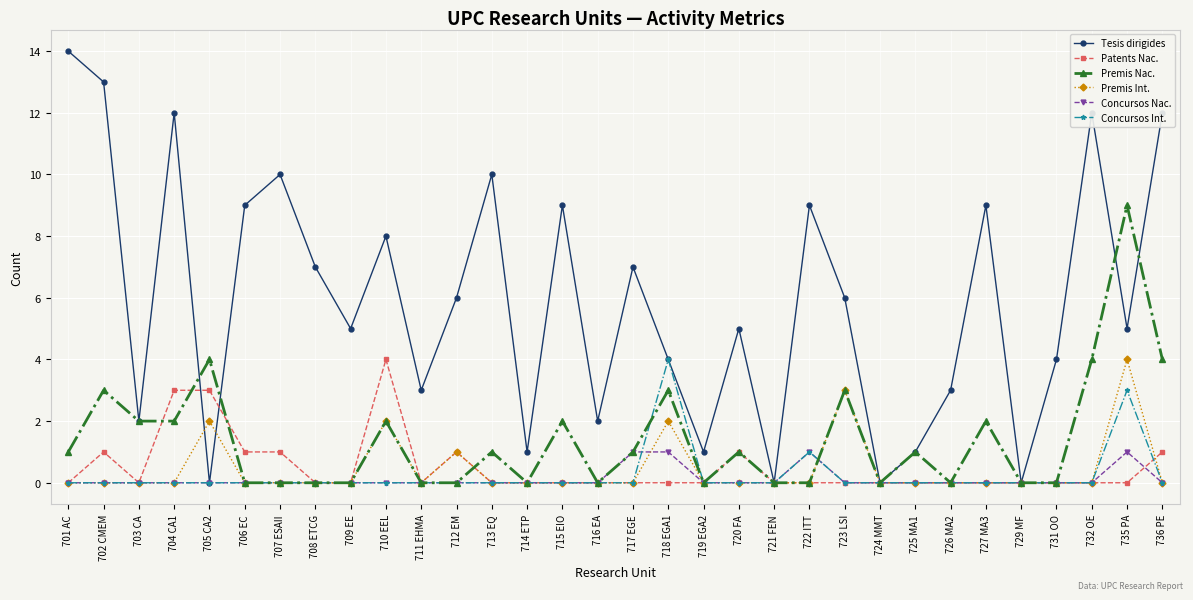

What is the label of the 8th point from the right?

725 MA1